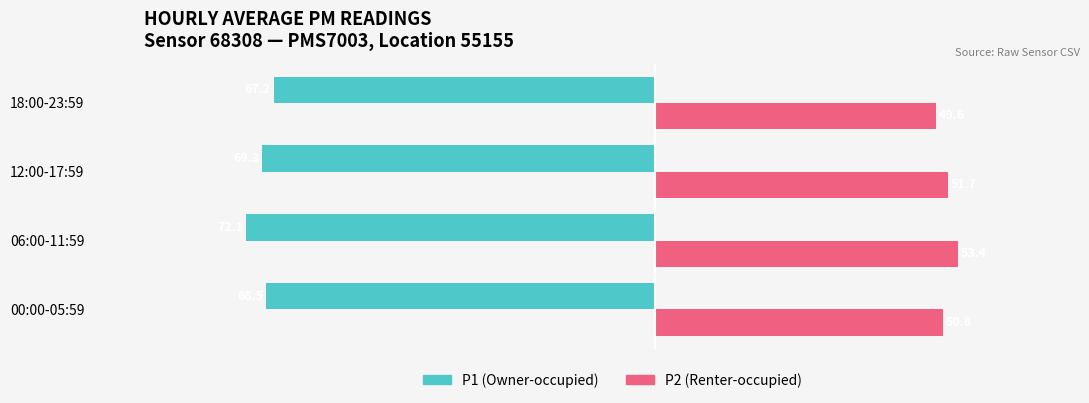

Rank the series by their maximum value, from lowest to highest.

P1 (Owner-occupied), P2 (Renter-occupied)